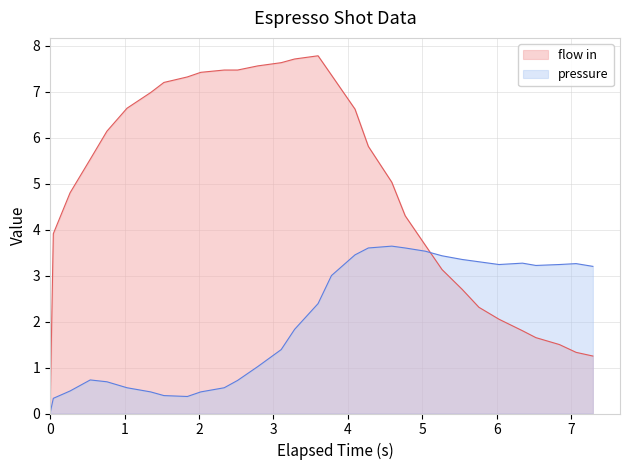

How many data points does each series have?

31